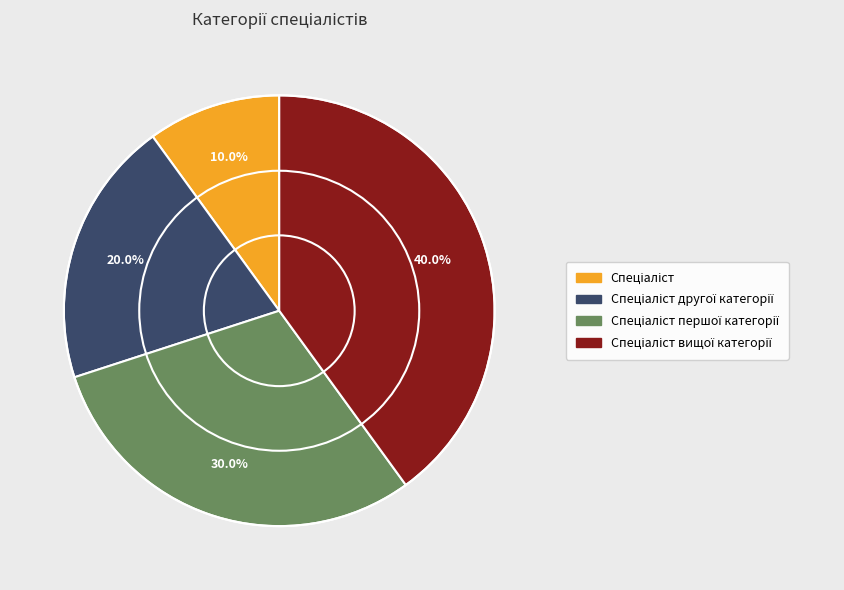

Is there a majority slice in this chart?

No